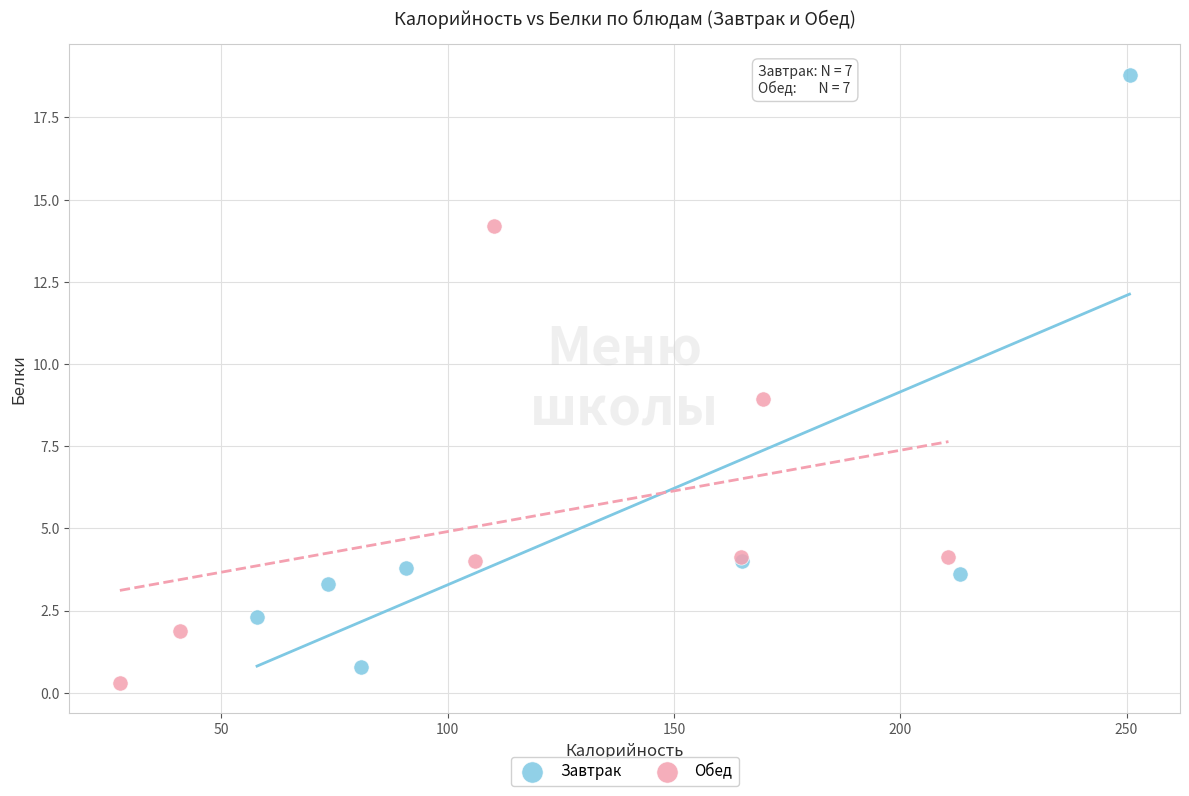

What are all the series names shown in the legend?

Завтрак, Обед